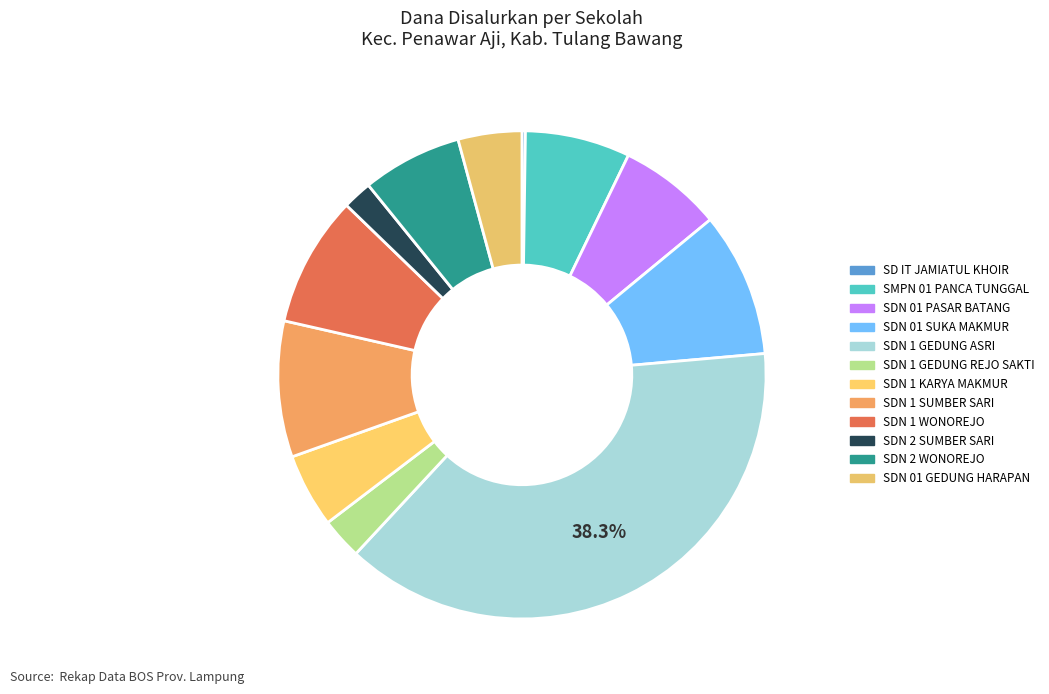

How many segments does this pie chart have?

12